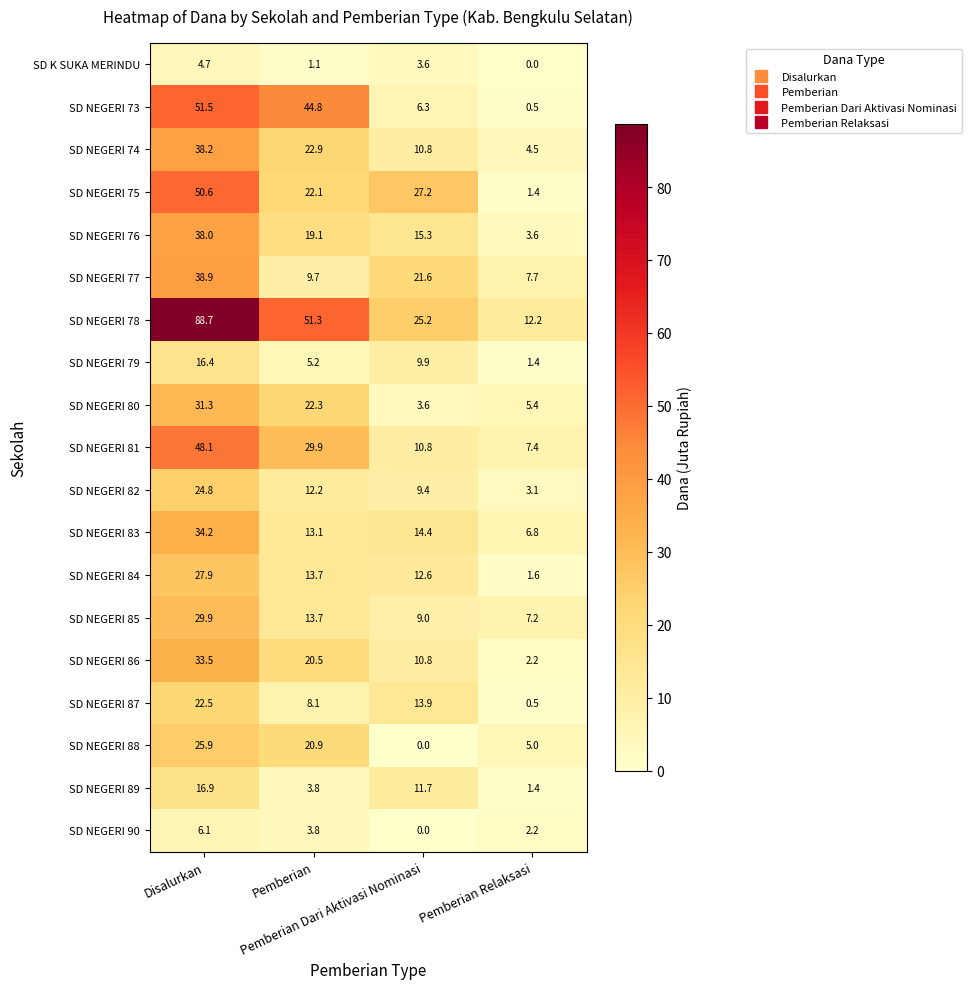

Which series changed the most between Pemberian and Pemberian Relaksasi?

SD NEGERI 73